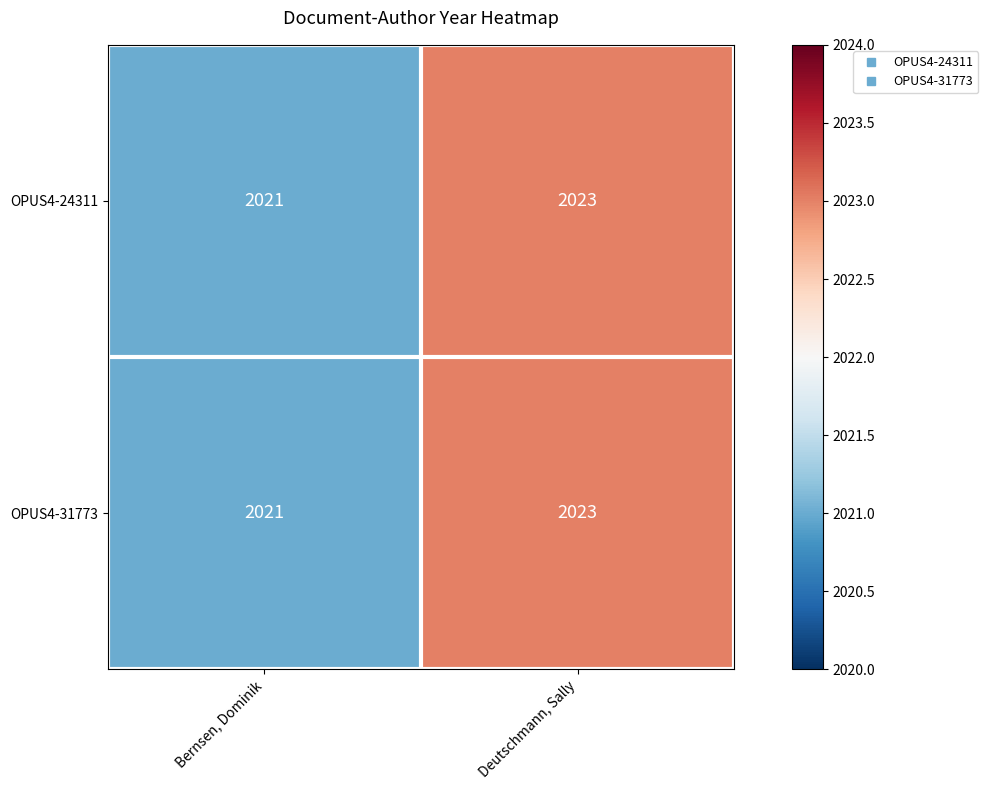

Reading left to right, transcribe all the data shown in this chart.

OPUS4-24311: 2021	2023
OPUS4-31773: 2021	2023